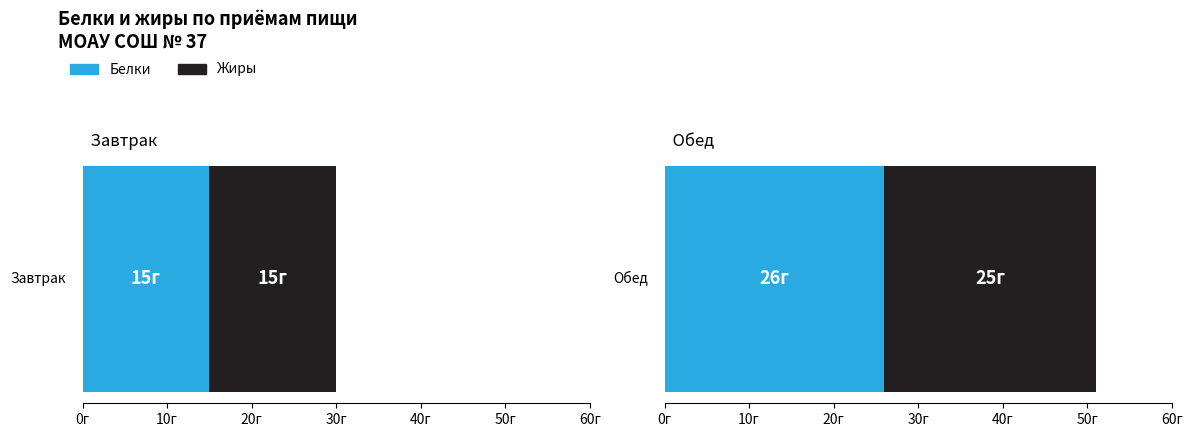

Does the chart contain any negative values?

No